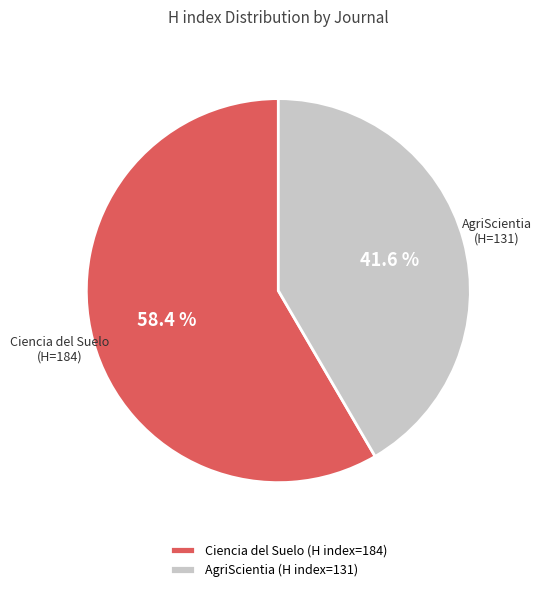

To the nearest percent, what percentage of the pie is AgriScientia?

42%